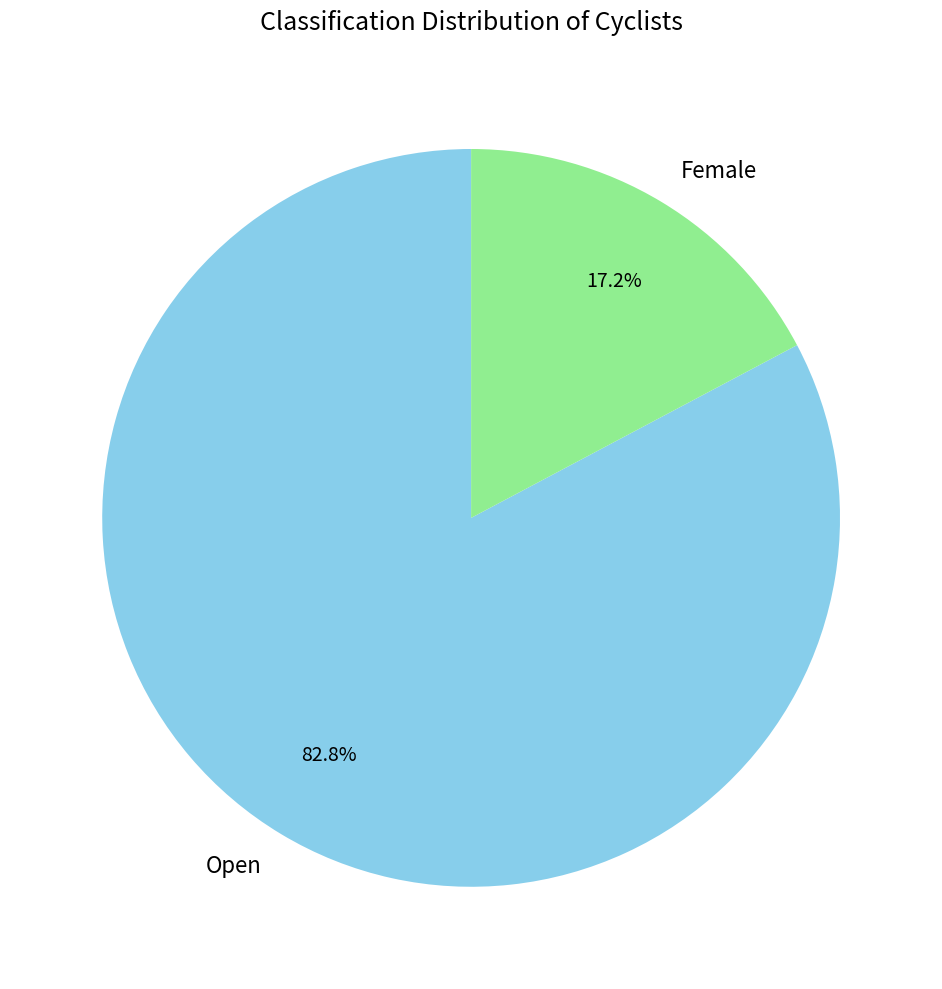

What portion of the pie excludes Open?

17.2%